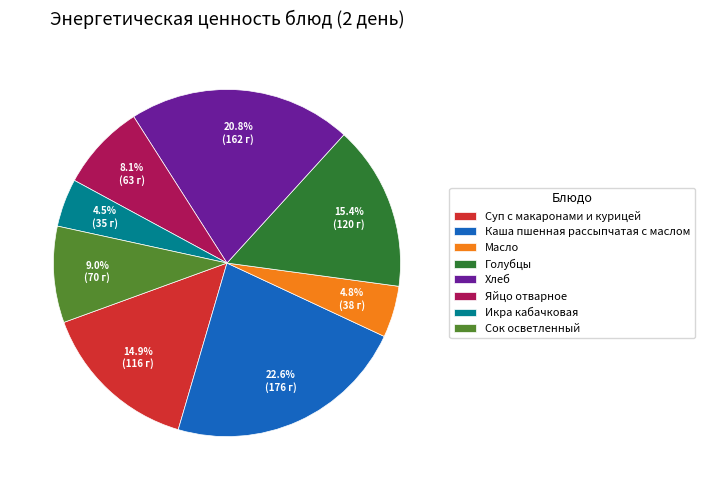

To the nearest percent, what portion does Сок осветленный represent?

9%